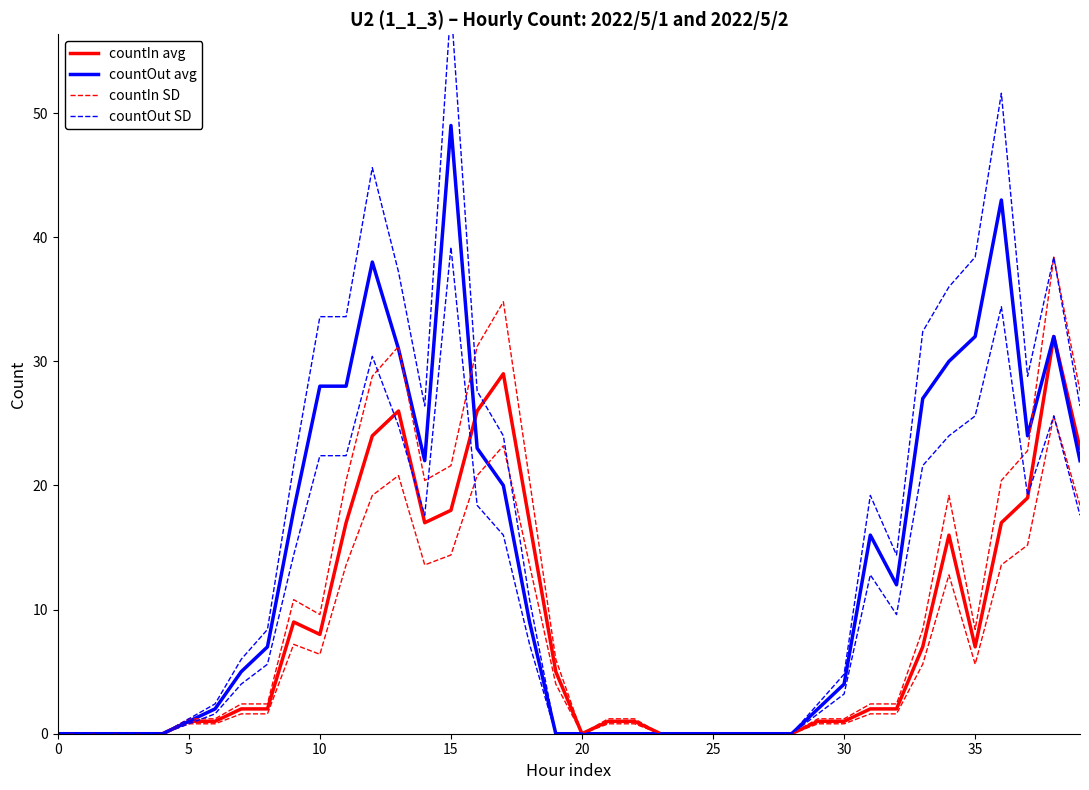

Between which two adjacent categories do countIn avg and countOut avg first intersect?

15 and 16